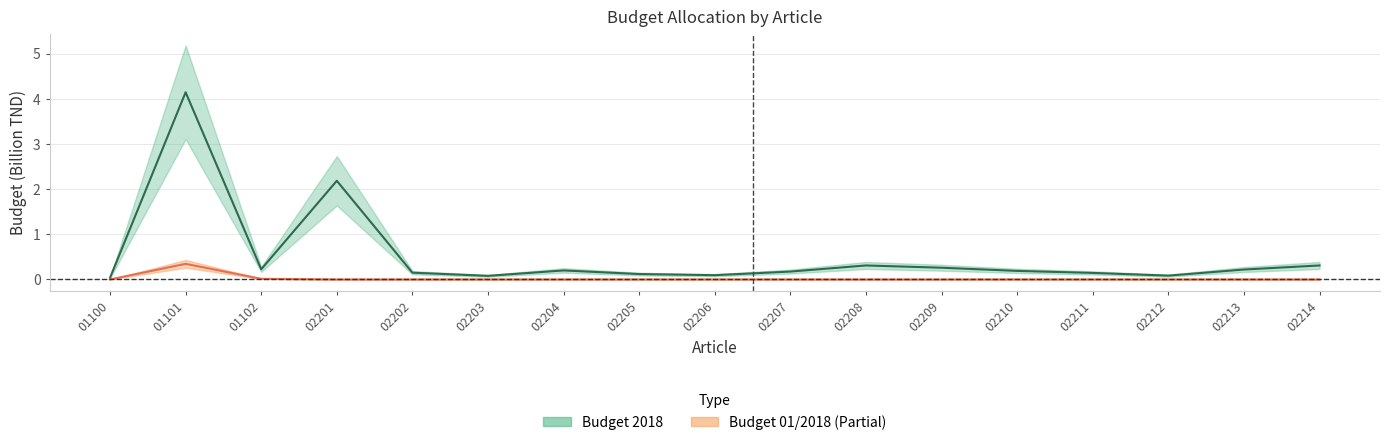

Rank the series by their average value, from highest to lowest.

budget_2018, budget_01_2018